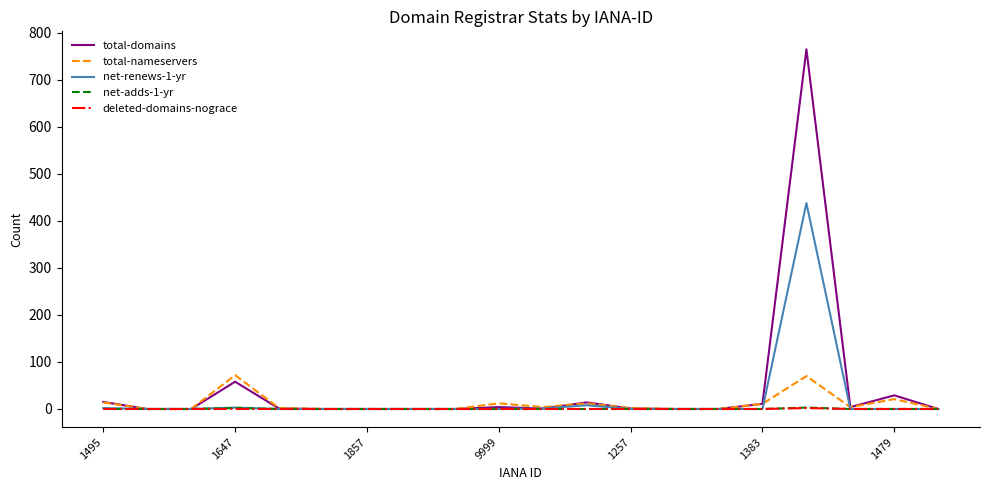

What is the difference between the maximum and minimum values in the total-nameservers series?

72